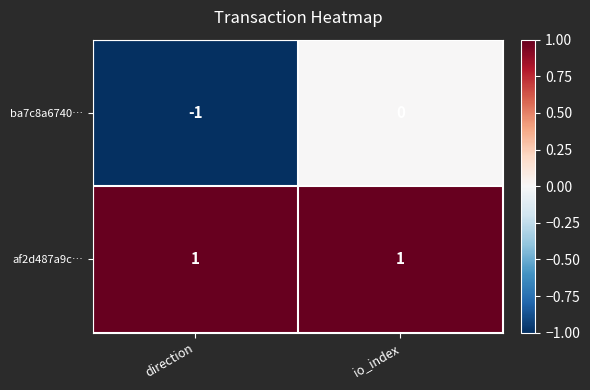

At which label is ba7c8a6740… closest to 0?

io_index